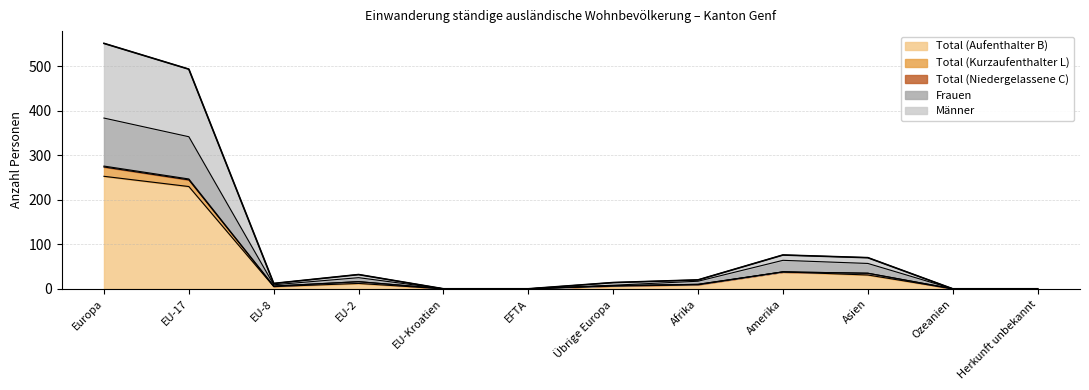

What is the label of the 11th point from the right?

EU-17